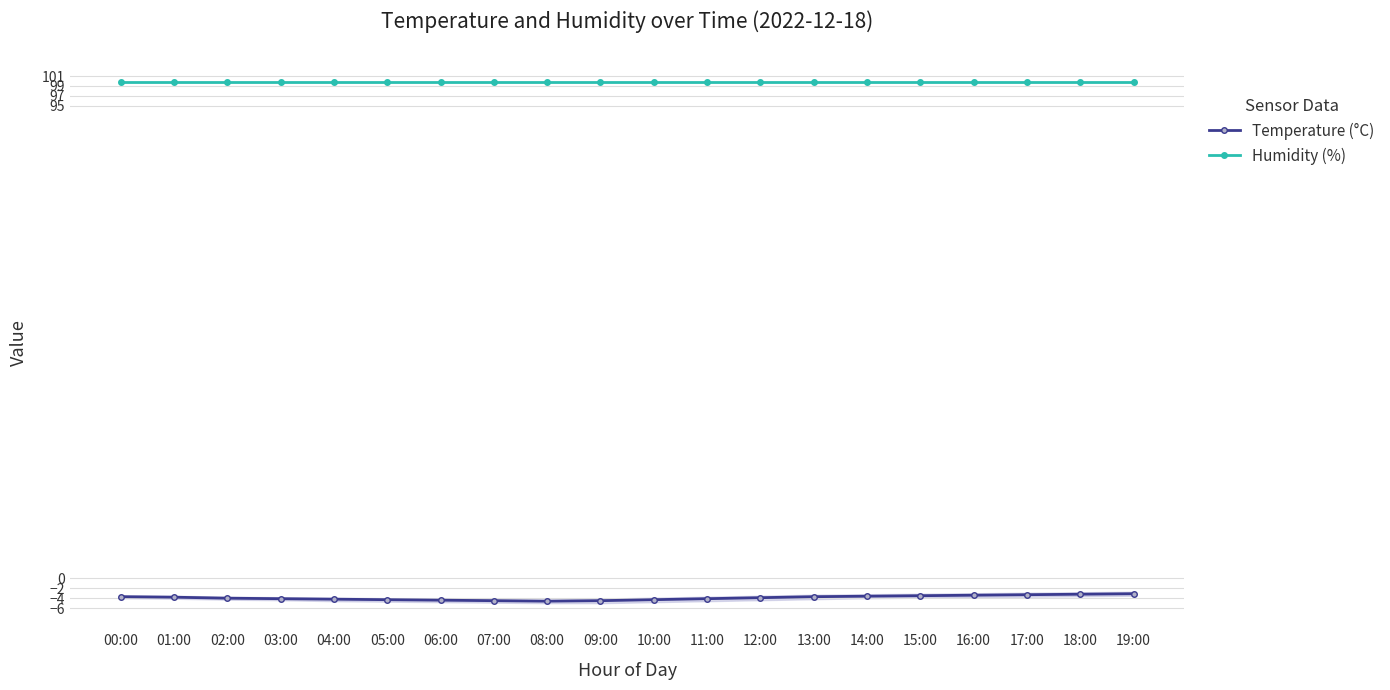

Which series changed the most between 02:00 and 12:00?

Temperature (°C)